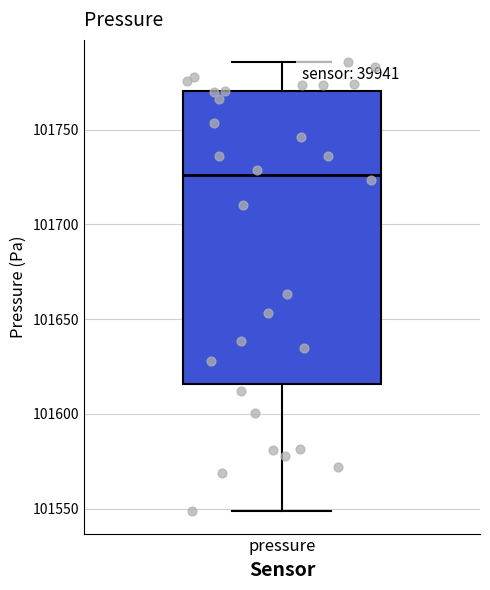

Where is the upper edge of the box for pressure on the y-axis? The values are not printed on the chart, so give them approximately, as read against the axis.

101770